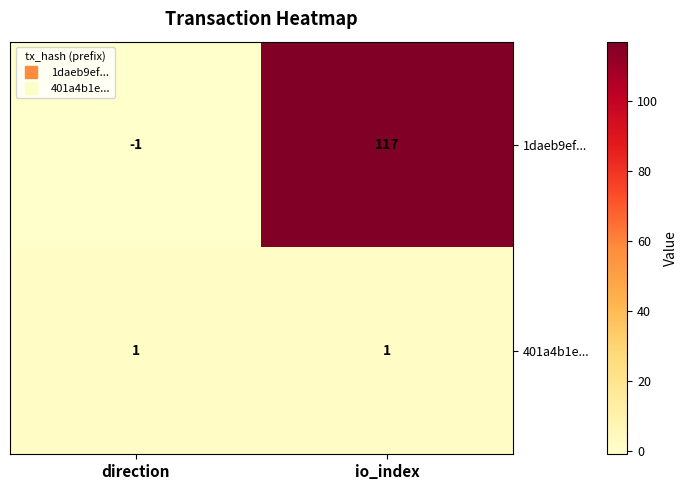

Which category has the lowest value in the 1daeb9ef... series?

direction